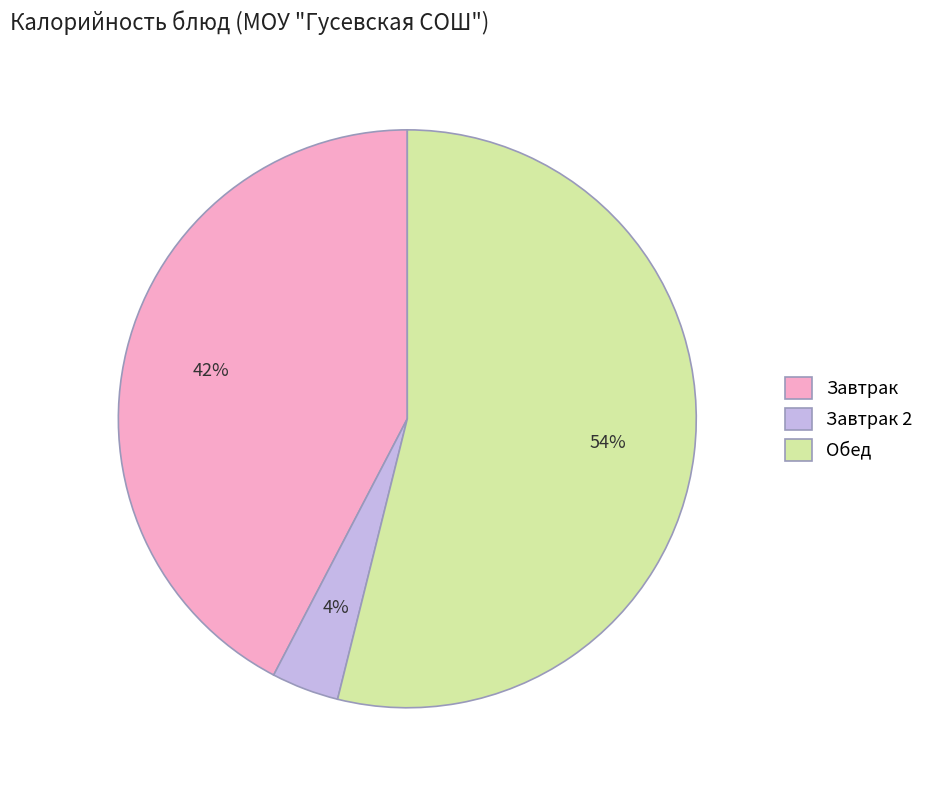

To the nearest percent, what is the difference between the largest and smallest slice percentages?

50%